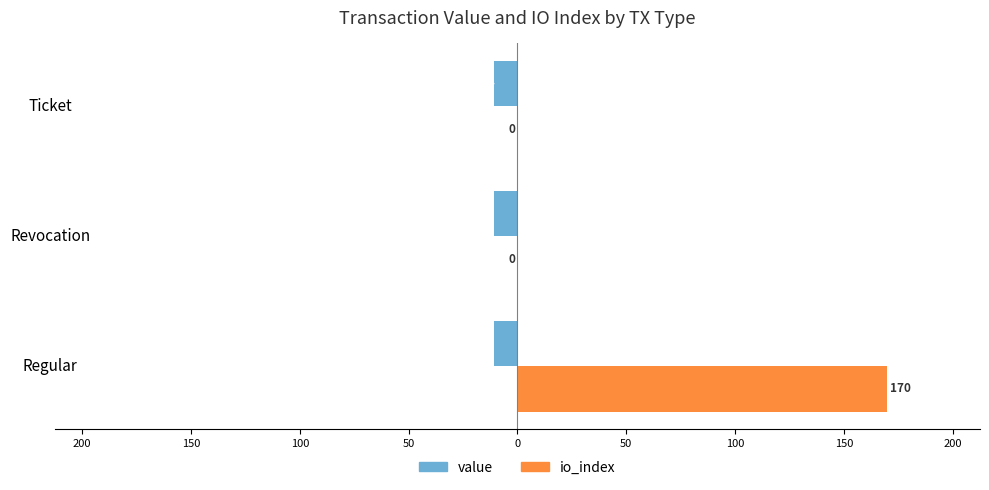

What is the difference between the maximum and minimum values in the io_index series?

170.0